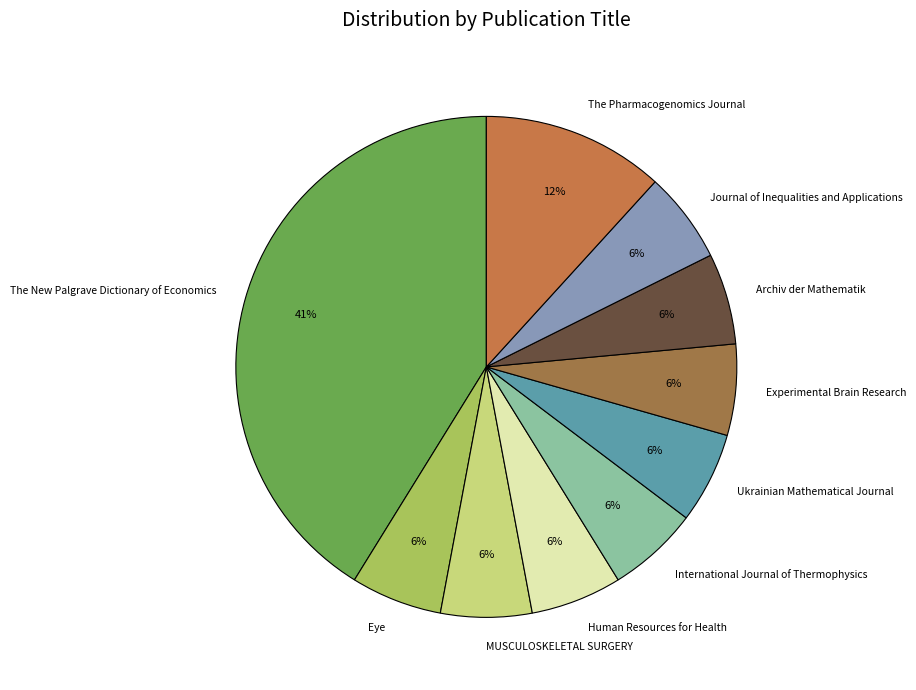

Is there a majority slice in this chart?

No